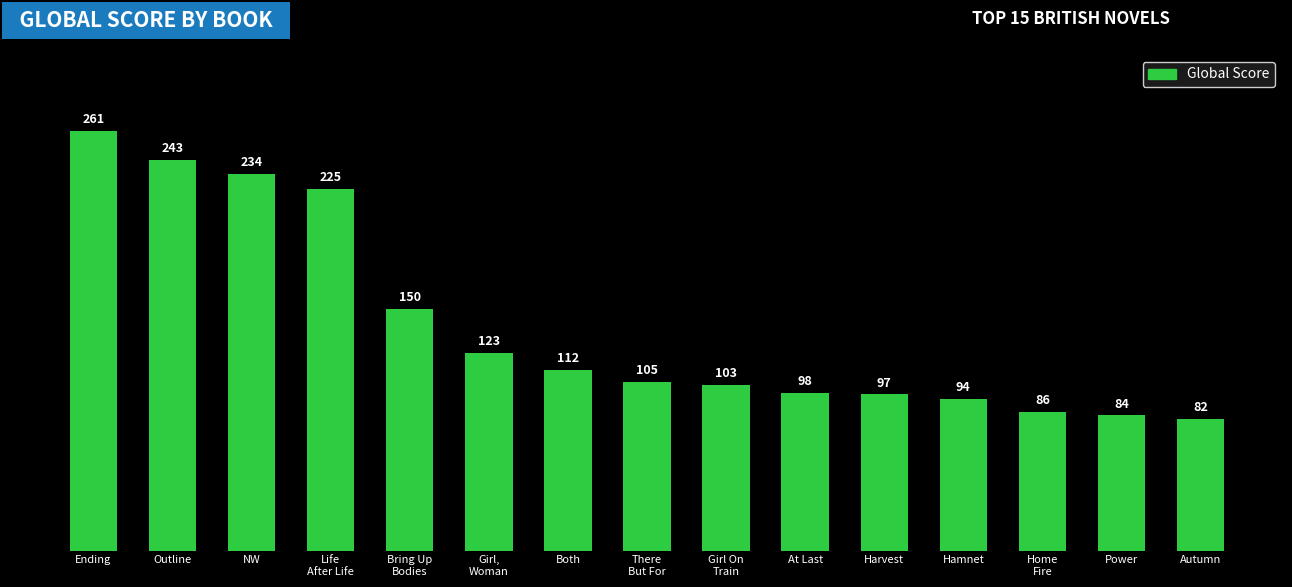

Rank the categories by value from lowest to highest.

Autumn, Power, Home
Fire, Hamnet, Harvest, At Last, Girl On
Train, There
But For, Both, Girl,
Woman, Bring Up
Bodies, Life
After Life, NW, Outline, Ending